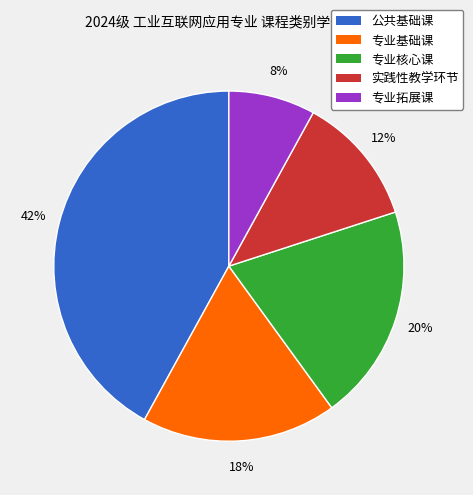

True or false: 公共基础课 accounts for 42% of the total.

True